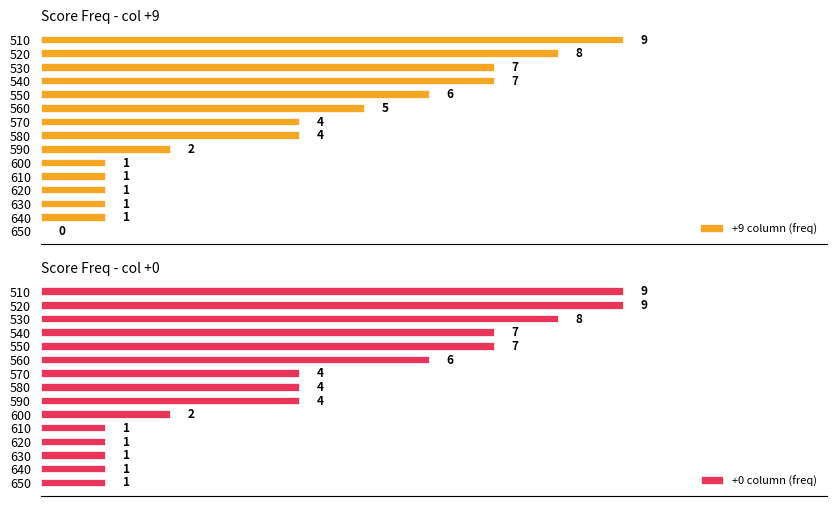

What is the difference between the maximum and second lowest values in the +9 column (freq) series?

8